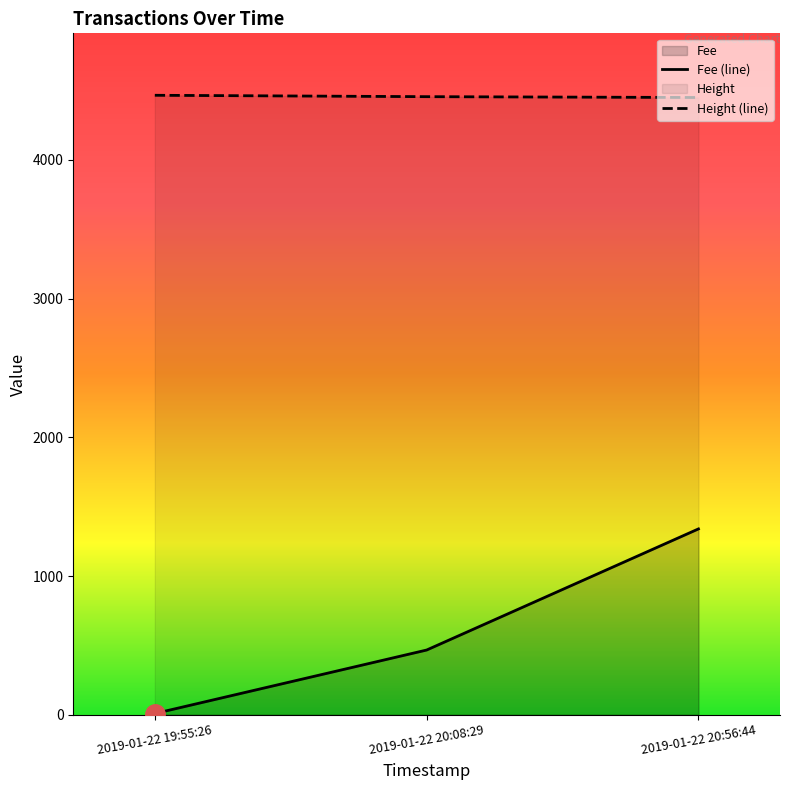

What is the difference between the maximum and second lowest values in the Fee series?

873.0